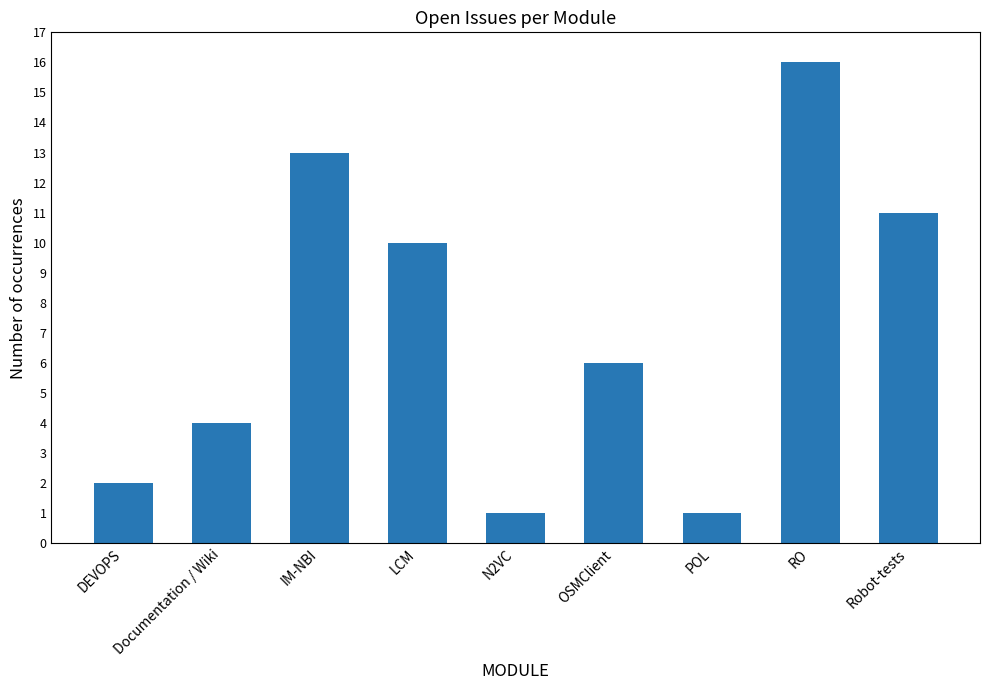

Reading left to right, transcribe all the data shown in this chart.

DEVOPS=2	Documentation / Wiki=4	IM-NBI=13	LCM=10	N2VC=1	OSMClient=6	POL=1	RO=16	Robot-tests=11